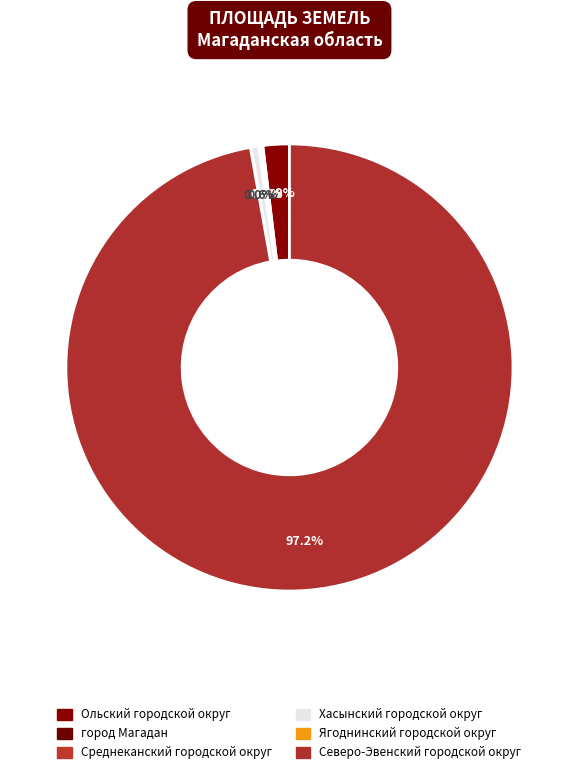

What is the change in value from город Магадан to Хасынский городской округ?

+1285.9